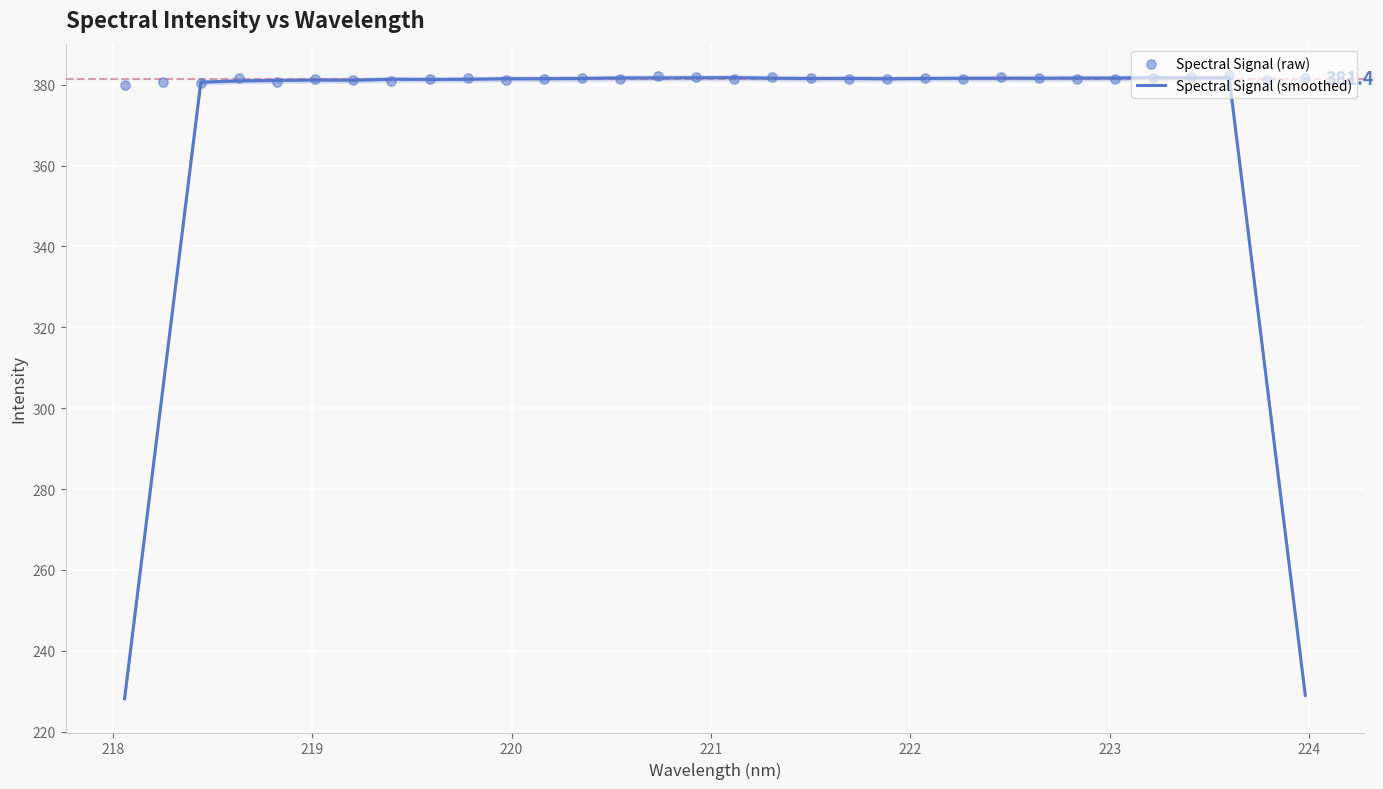

At how many categories does at least one series exceed 231?

32